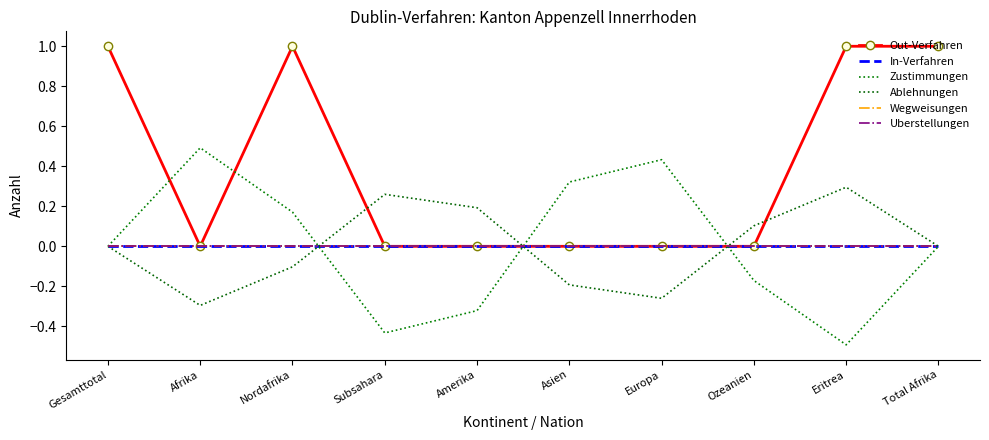

Reading right to left, list all the values displayed in this chart.

Out-Verfahren: 1.0	1.0	0.0	0.0	0.0	0.0	0.0	1.0	0.0	1.0
In-Verfahren: 0.0	0.0	0.0	0.0	0.0	0.0	0.0	0.0	0.0	0.0
Zustimmungen: -0.0	-0.5	-0.2	0.4	0.3	-0.3	-0.4	0.2	0.5	0.0
Ablehnungen: 0.0	0.3	0.1	-0.3	-0.2	0.2	0.3	-0.1	-0.3	0.0
Wegweisungen: 0.0	0.0	0.0	0.0	0.0	0.0	0.0	0.0	0.0	0.0
Uberstellungen: 0.0	0.0	0.0	0.0	0.0	0.0	0.0	0.0	0.0	0.0